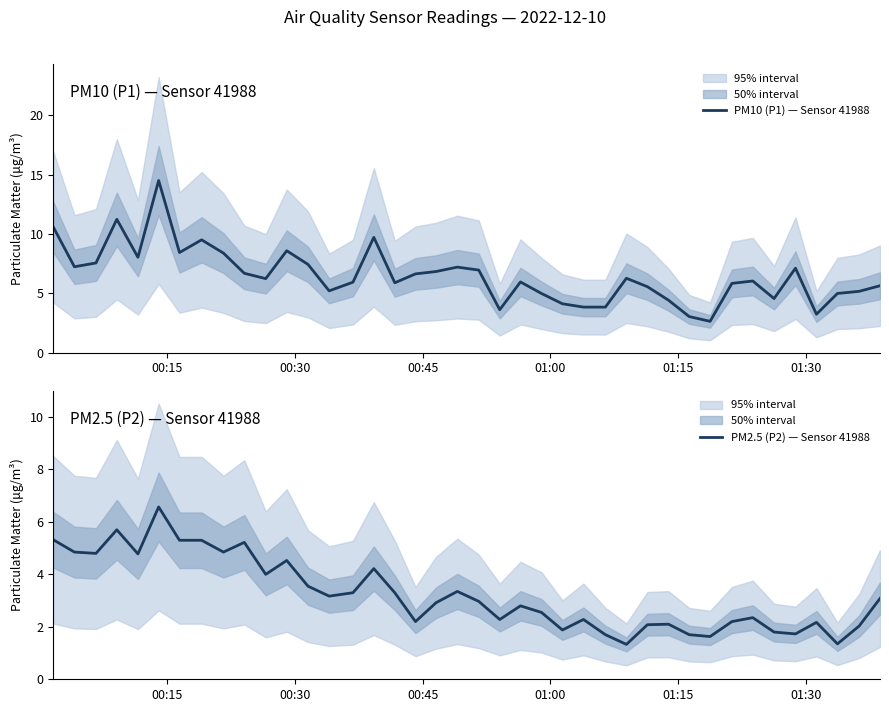

True or false: PM10 (P1) — Sensor 41988 has more than 1 interior local peaks.

True